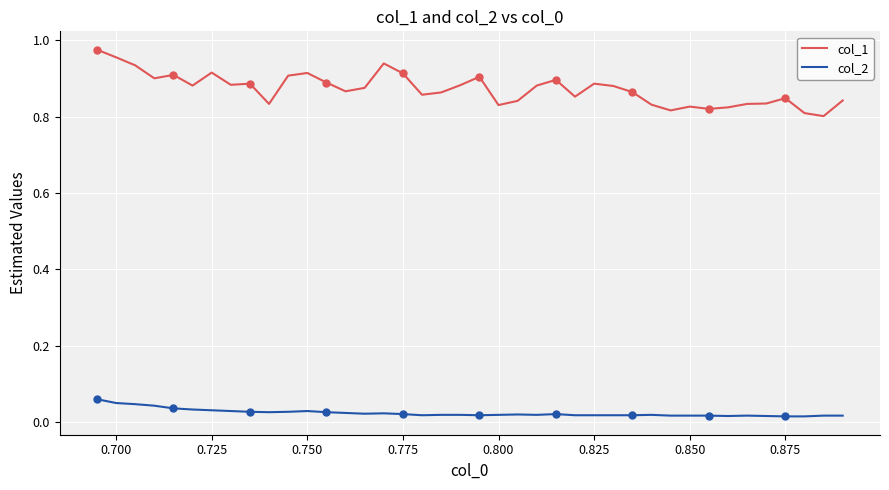

True or false: col_2 and col_1 cross at least once.

False